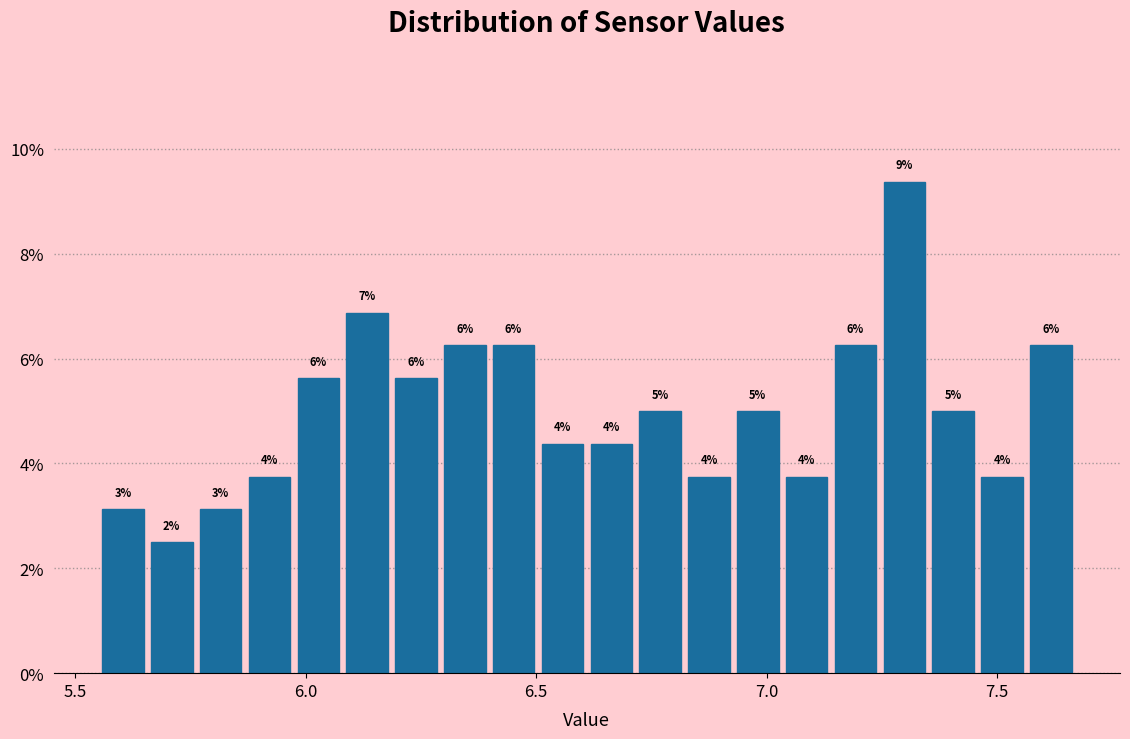

Around what value on the x-axis is the tallest bar? Give the approximate position of its centre, as read against the axis.

7.30